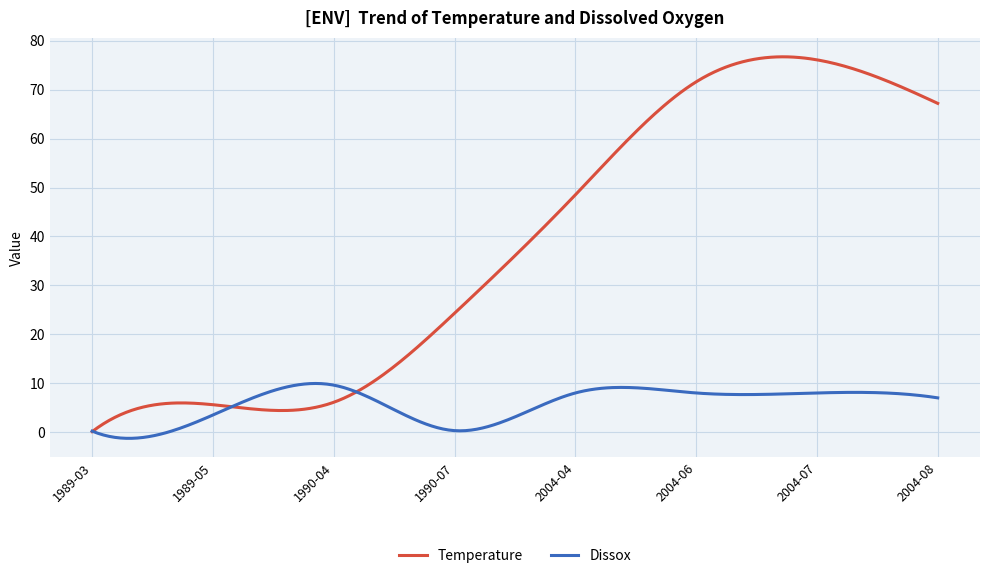

What is the highest value of the Temperature series?

76.7